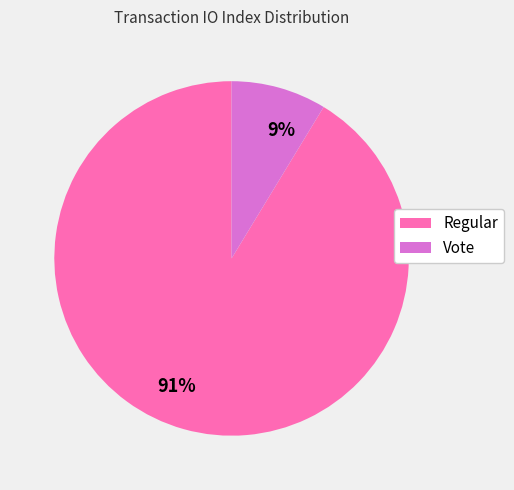

Which category has the biggest portion of the pie?

91%